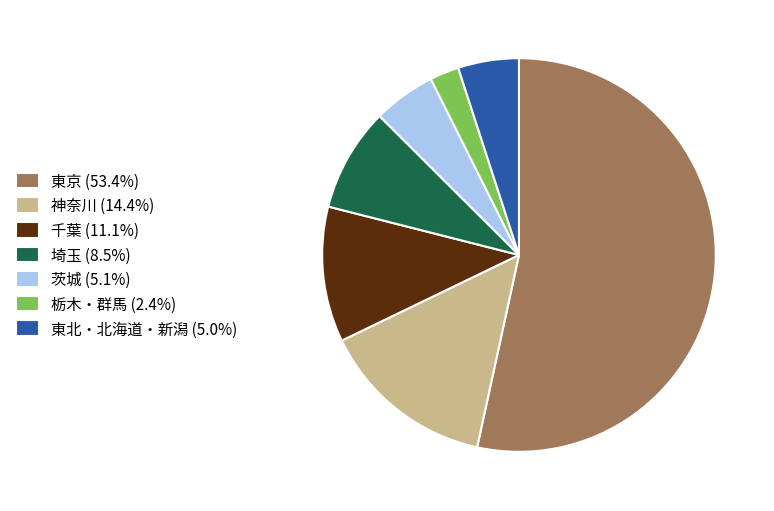

Is there any slice that represents more than half of the pie?

Yes